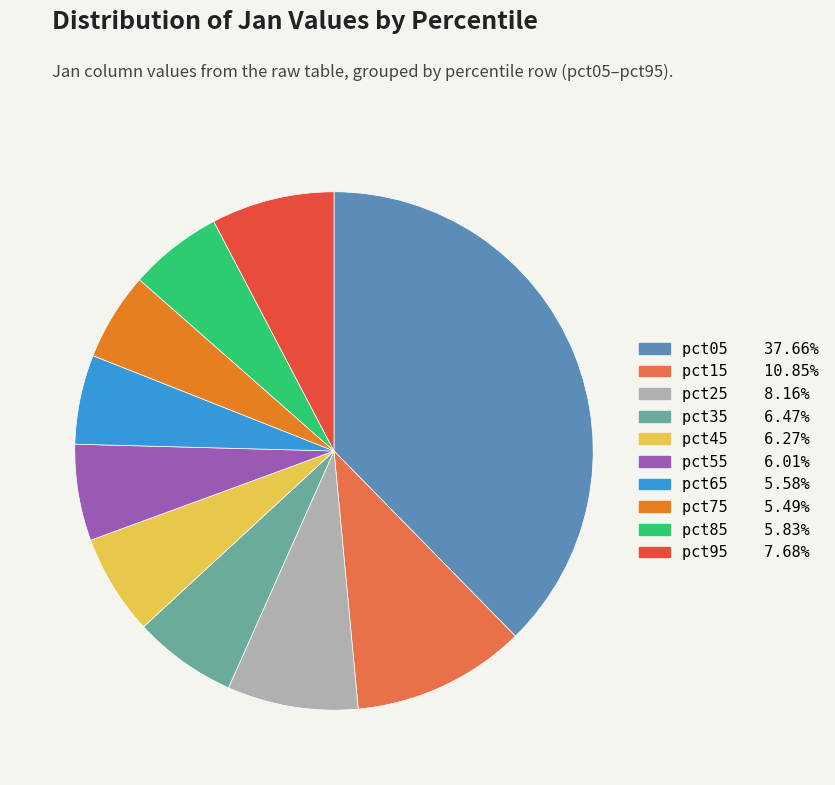

Rank the categories by value from lowest to highest.

pct75, pct65, pct85, pct55, pct45, pct35, pct95, pct25, pct15, pct05